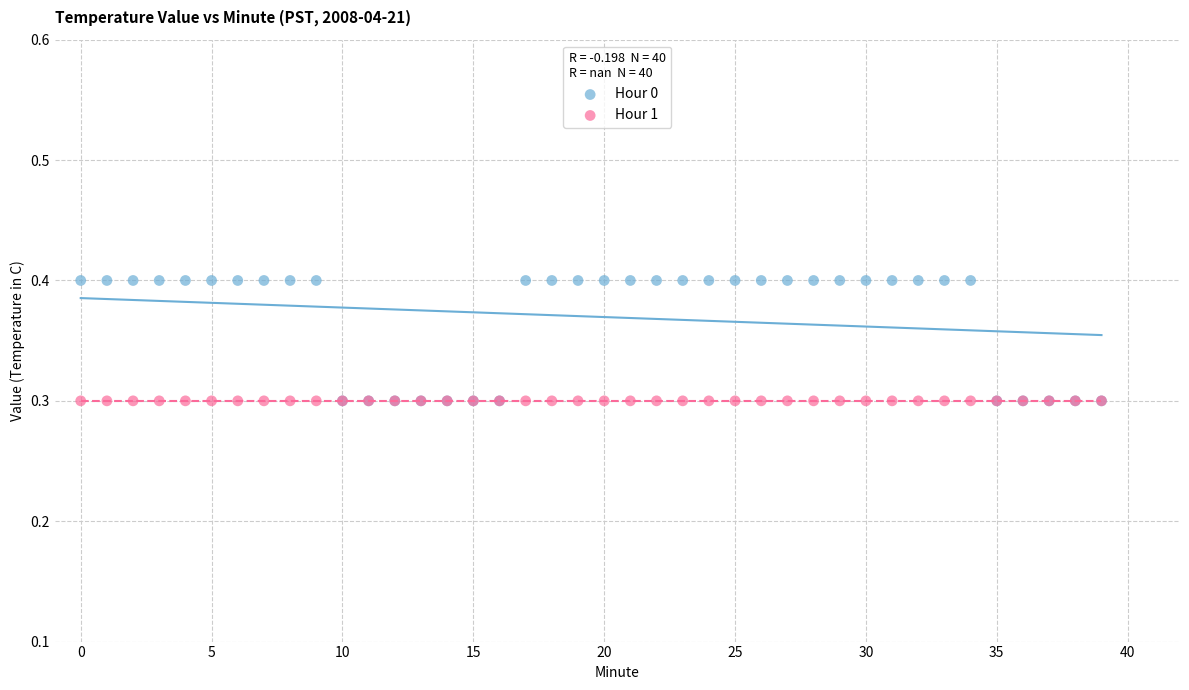

What are all the series names shown in the legend?

Hour 0, Hour 1